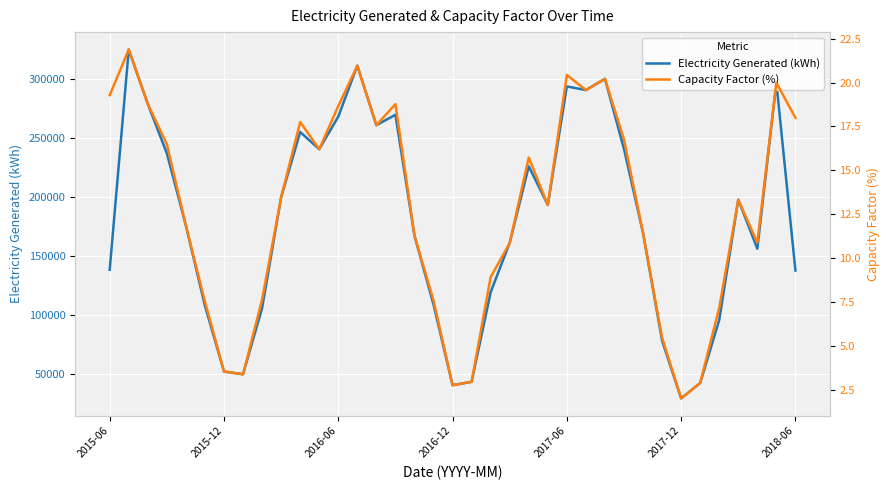

What is the maximum value shown in the chart?

324670.0